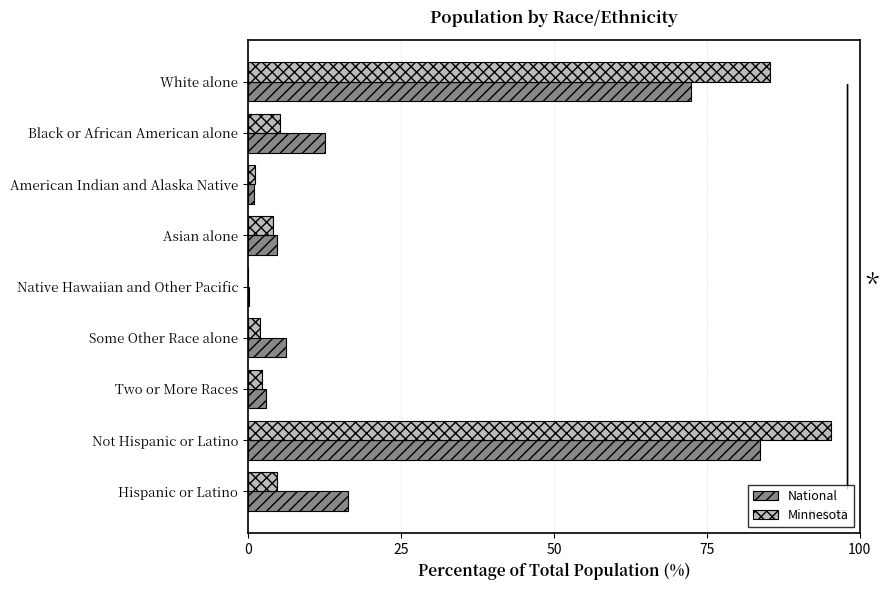

What is the highest value of the National series?

83.7